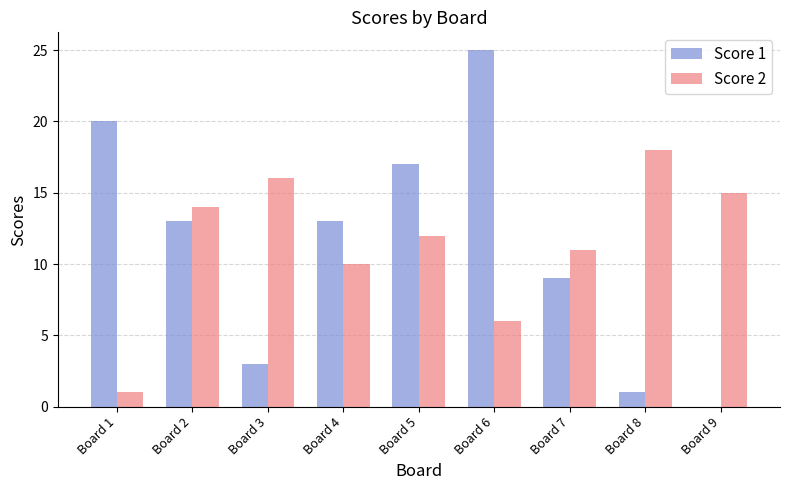

What is the total value across all series at Board 6?

31